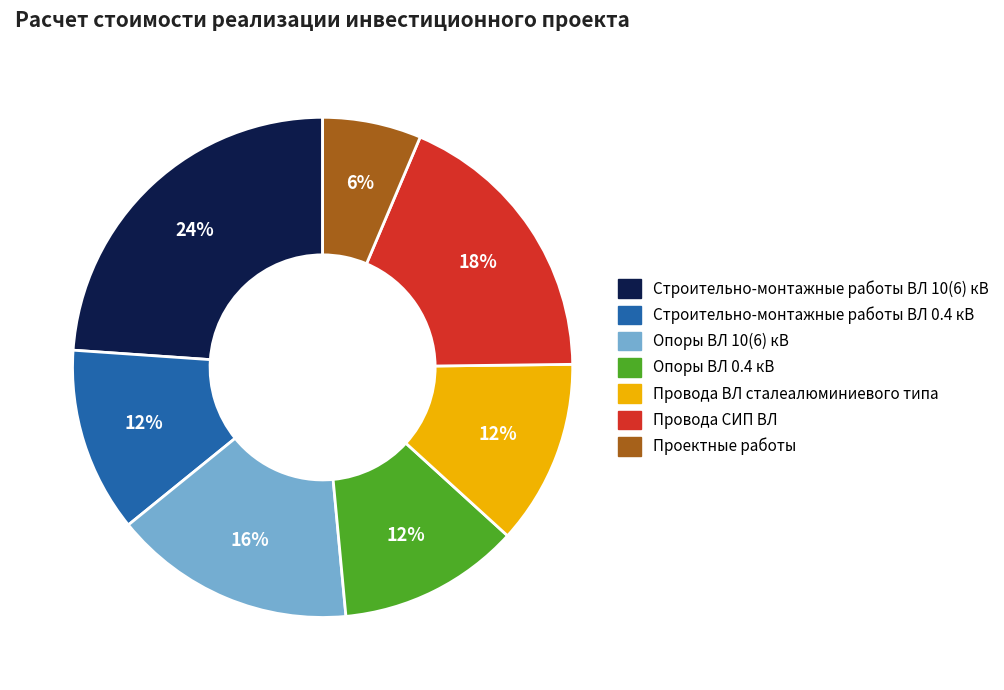

Does Провода СИП ВЛ account for over 50% of the chart?

No